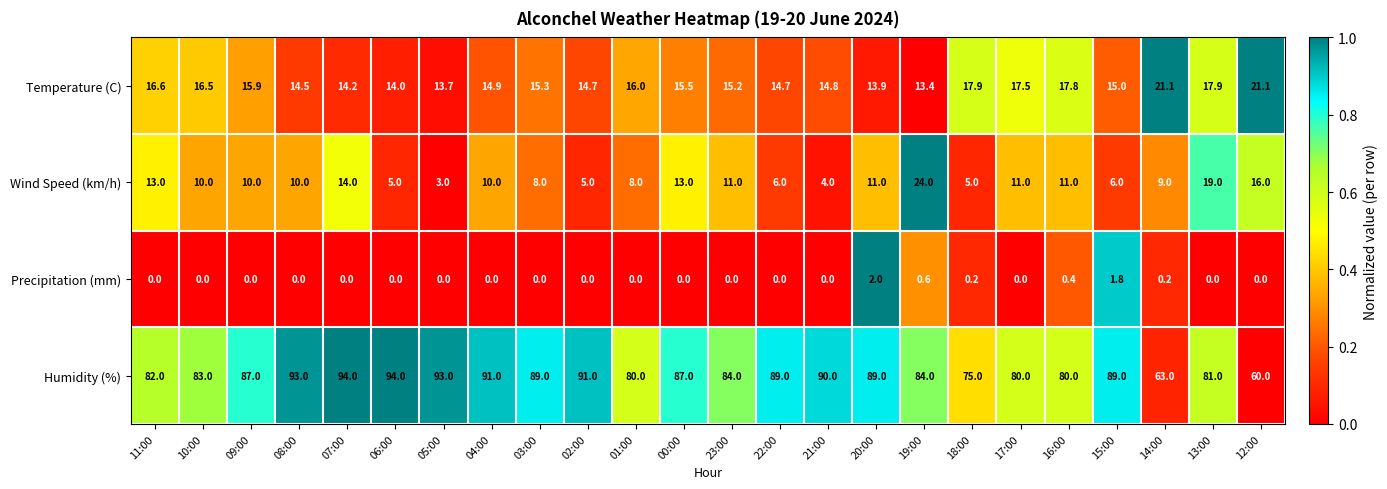

Rank the series at 16:00 from highest to lowest value.

Humidity (%), Temperature (C), Wind Speed (km/h), Precipitation (mm)